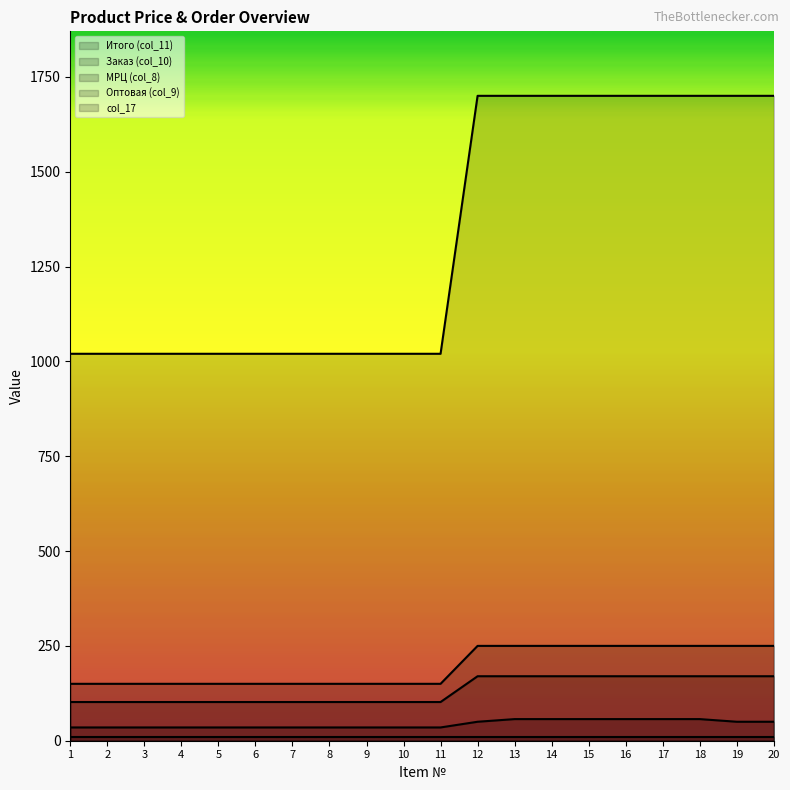

What is the value of the col_17 point at the 18th from the left?

57